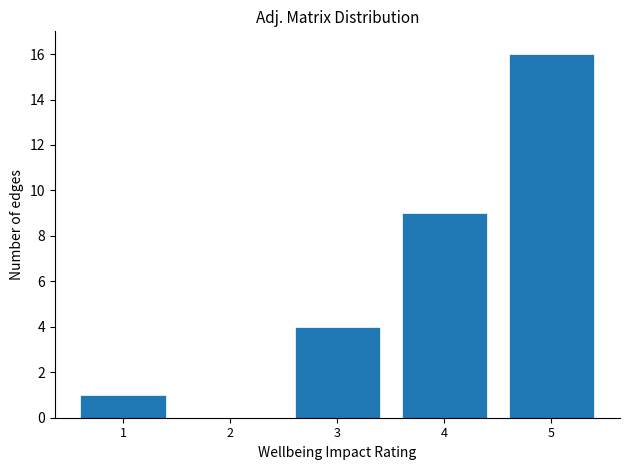

Over which range of the x-axis is the bar tallest?

4.5 to 5.5